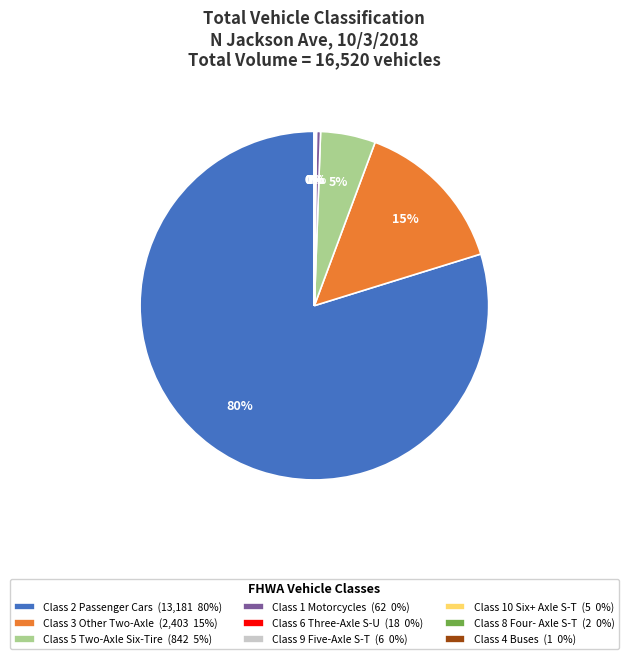

To the nearest percent, what portion does Class 2 Passenger Cars (13,181 80%) represent?

80%